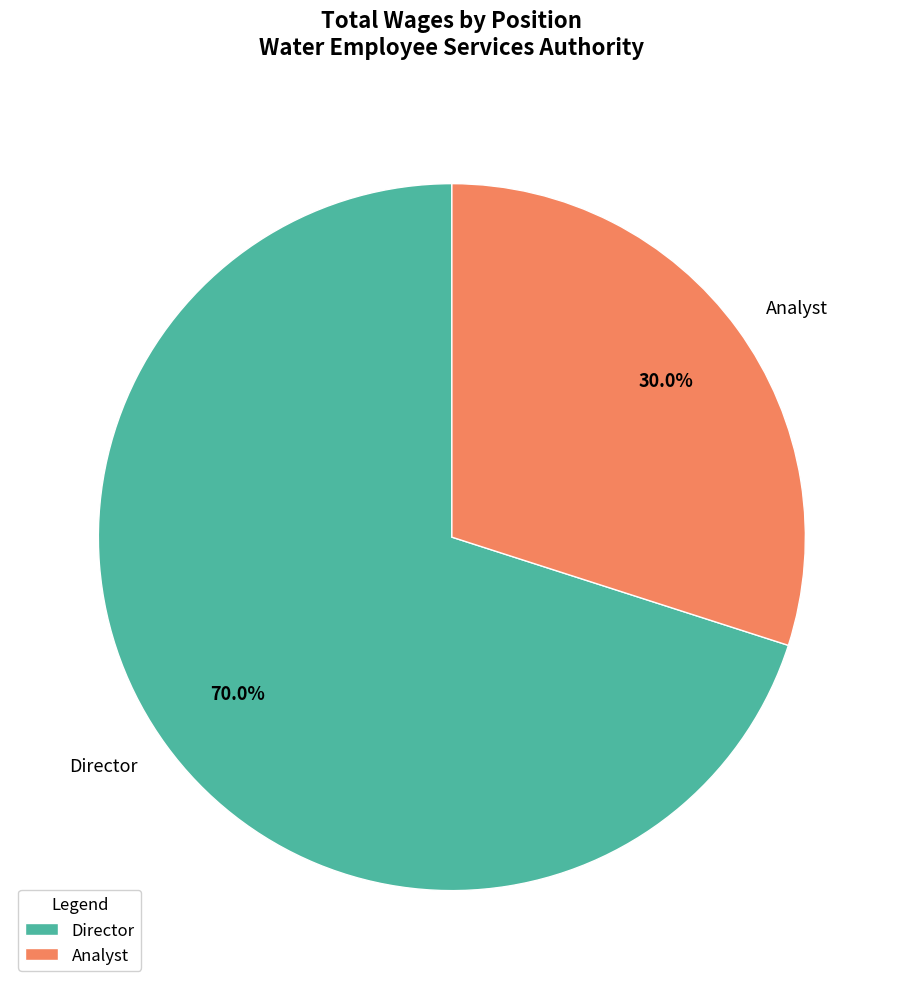

Count the number of slices in the pie.

2